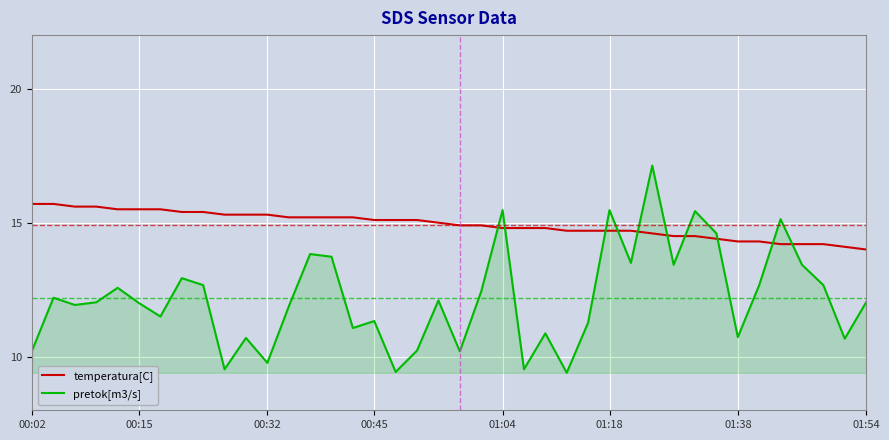

Which series has the largest total across all categories?

temperatura[C]